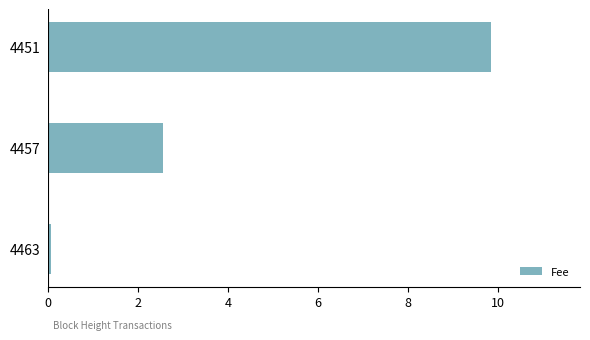

Reading bottom to top, transcribe all the data shown in this chart.

0.1	2.6	9.8